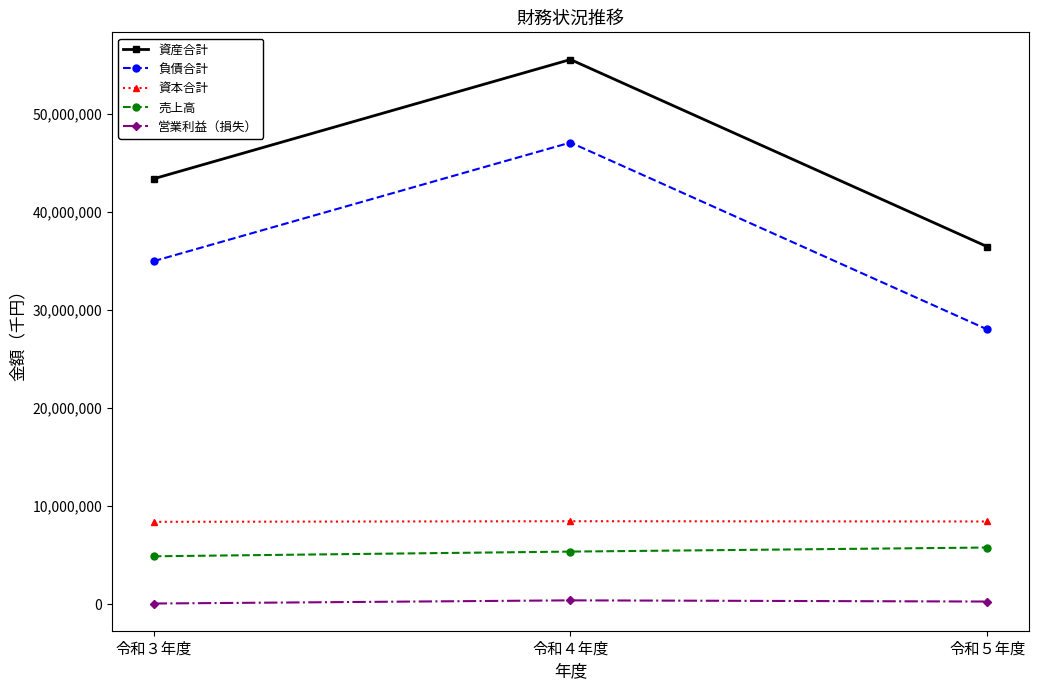

Which series changed the most between 令和３年度 and 令和５年度?

負債合計